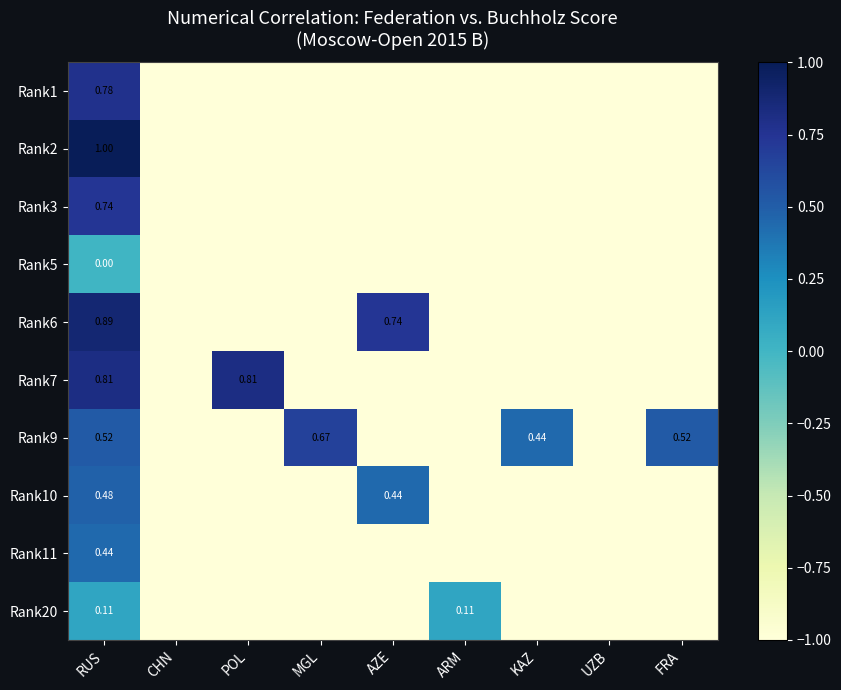

Where is Rank6 nearest to the value 0?

AZE